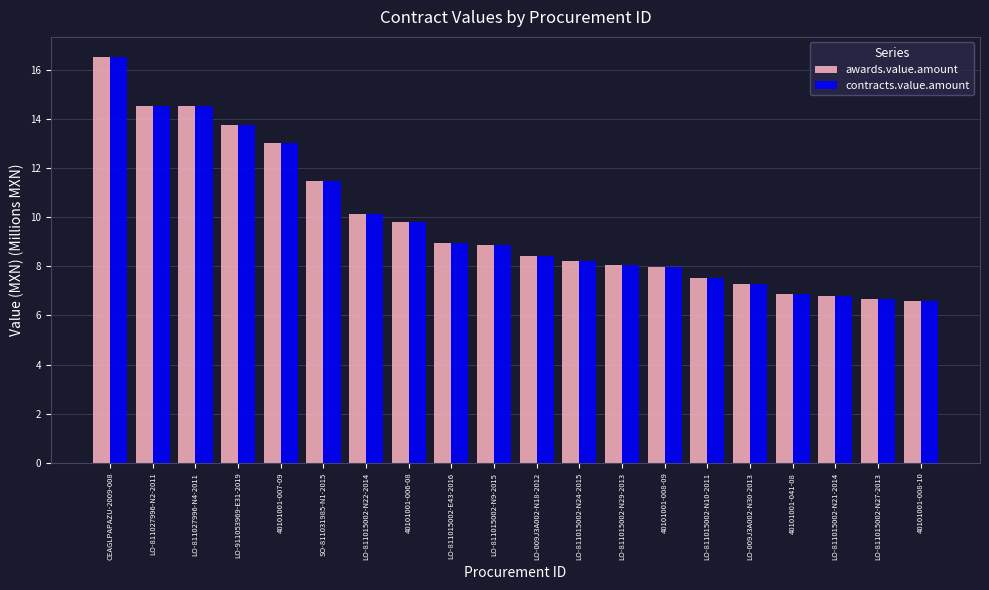

Which category has the highest value across all series?

CEAGLPAPAZU-2009-008